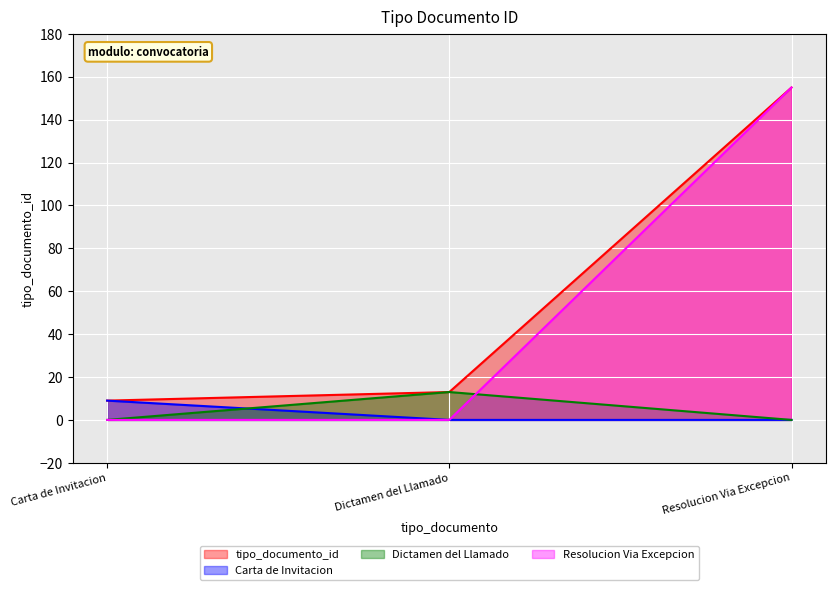

The value of Resolucion Via Excepcion at Carta de Invitacion is 0. True or false?

True